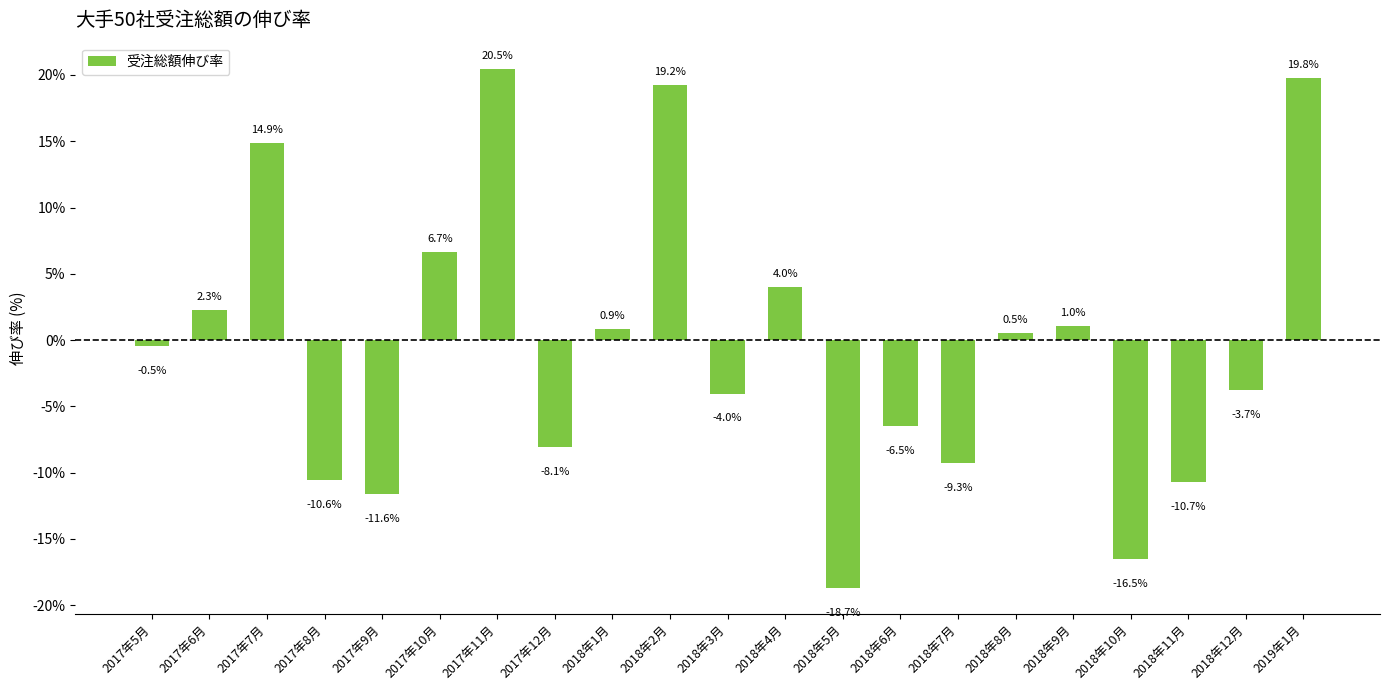

Does the chart contain stacked bars?

No